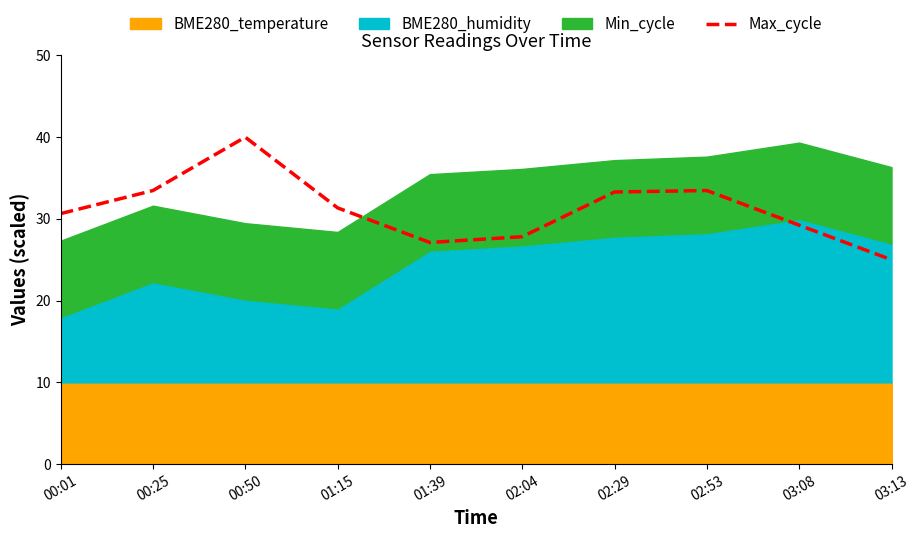

At which category does the data reach its first local valley?

01:39